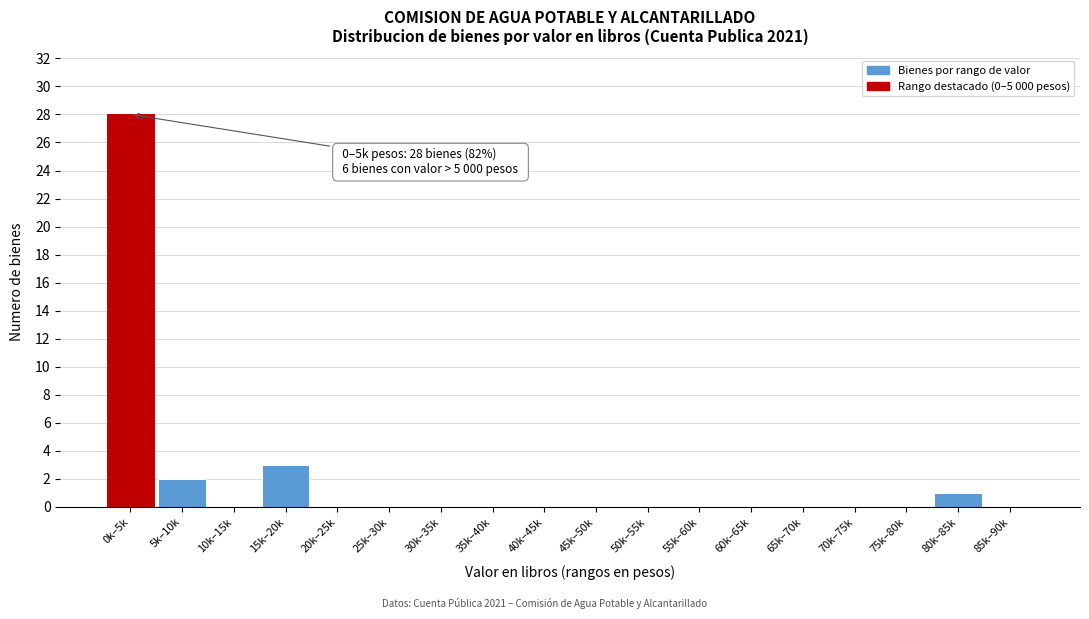

Reading left to right, what are all the values shown in this chart?

0k–5k=28	5k–10k=2	10k–15k=0	15k–20k=3	20k–25k=0	25k–30k=0	30k–35k=0	35k–40k=0	40k–45k=0	45k–50k=0	50k–55k=0	55k–60k=0	60k–65k=0	65k–70k=0	70k–75k=0	75k–80k=0	80k–85k=1	85k–90k=0